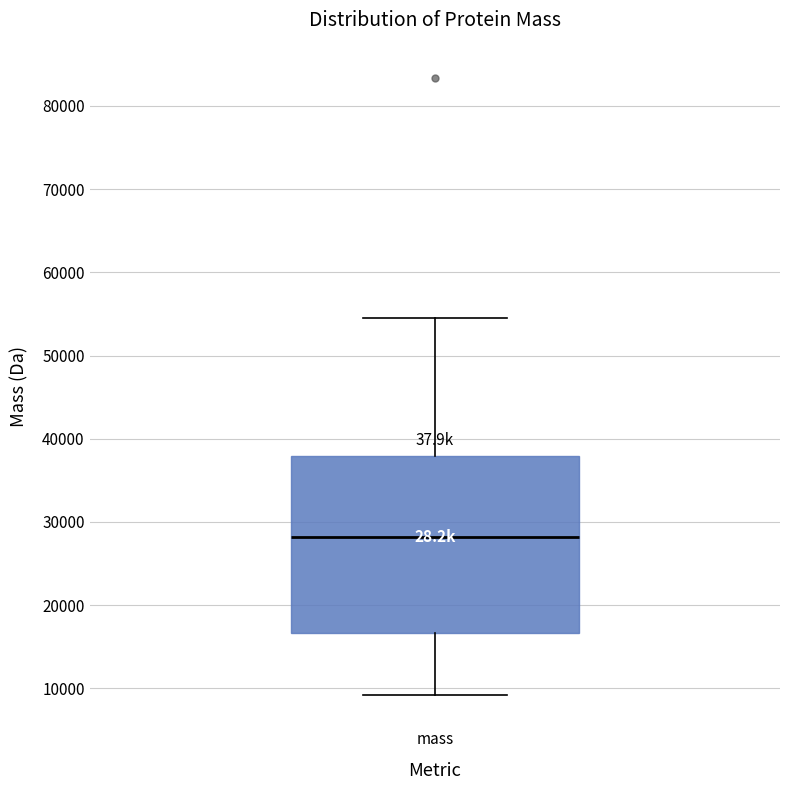

Read this box plot against the y-axis: the position of the median line, the range covered by the box, and the ends of both whiskers. The values are not printed on the chart, so give them approximately, as read against the axis.

median 28000, box 17000 to 38000, whiskers 9000 to 54000